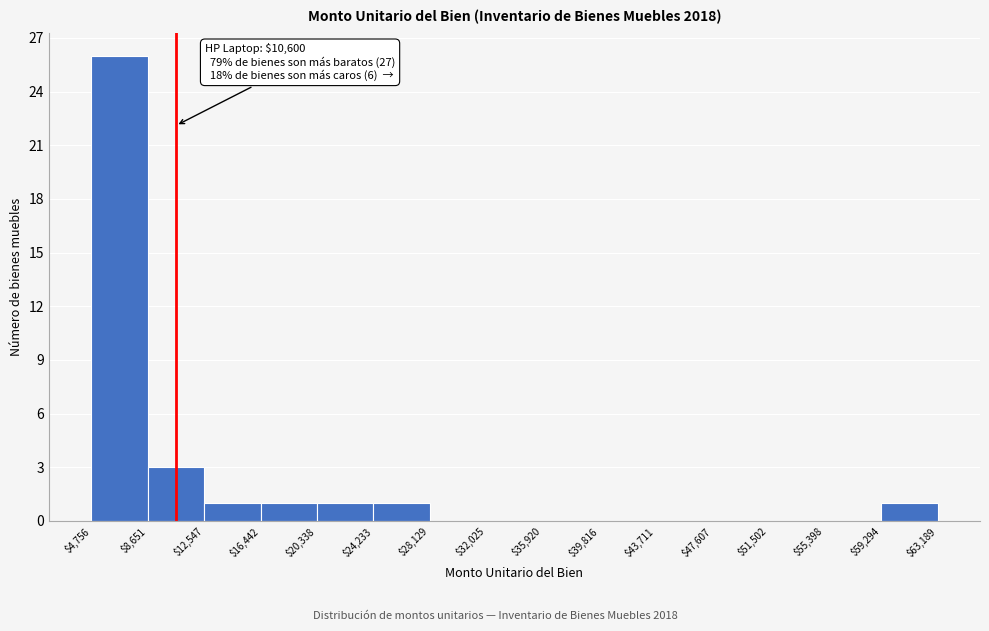

Over which range of the x-axis is the bar tallest?

$4,756 to $8,651